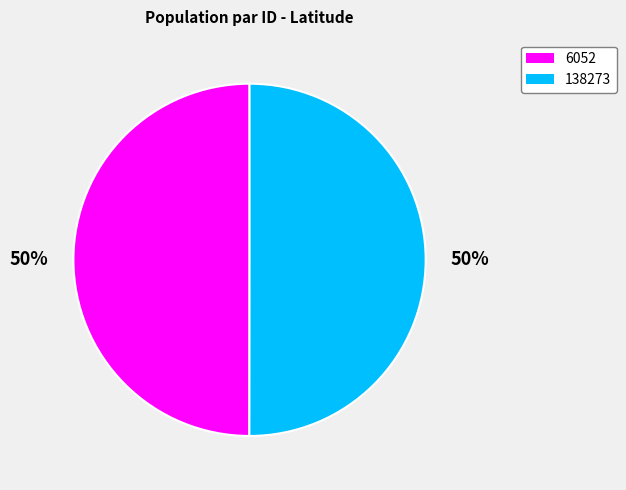

What is the ratio of the value at 138273 to the value at 6052?

1.0